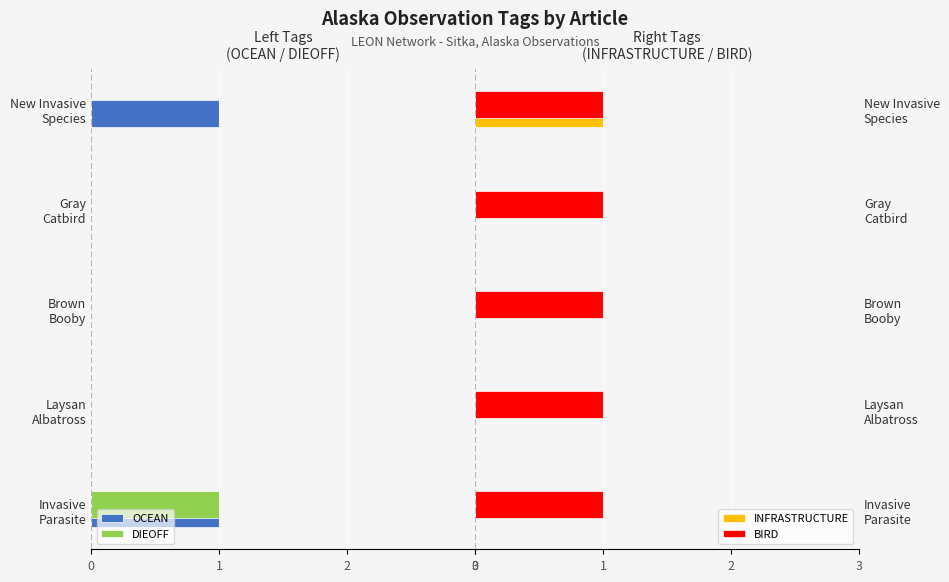

What is the sum of all BIRD values?

5